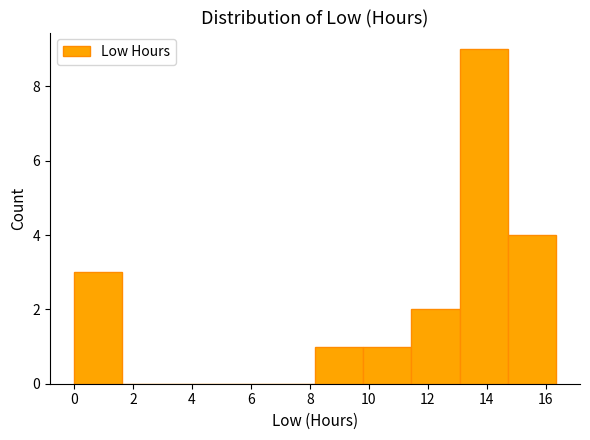

Reading left to right, transcribe this chart: for each bar, give the range it covers on the x-axis and its height. Neither the bar edges nor the heights are printed on the chart, so give them approximately, as read against the axes.

0.0 to 1.6: 3
1.6 to 3.2: 0
3.2 to 5.0: 0
5.0 to 6.6: 0
6.6 to 8.2: 0
8.2 to 9.8: 1
9.8 to 11.4: 1
11.4 to 13.0: 2
13.0 to 14.8: 9
14.8 to 16.4: 4